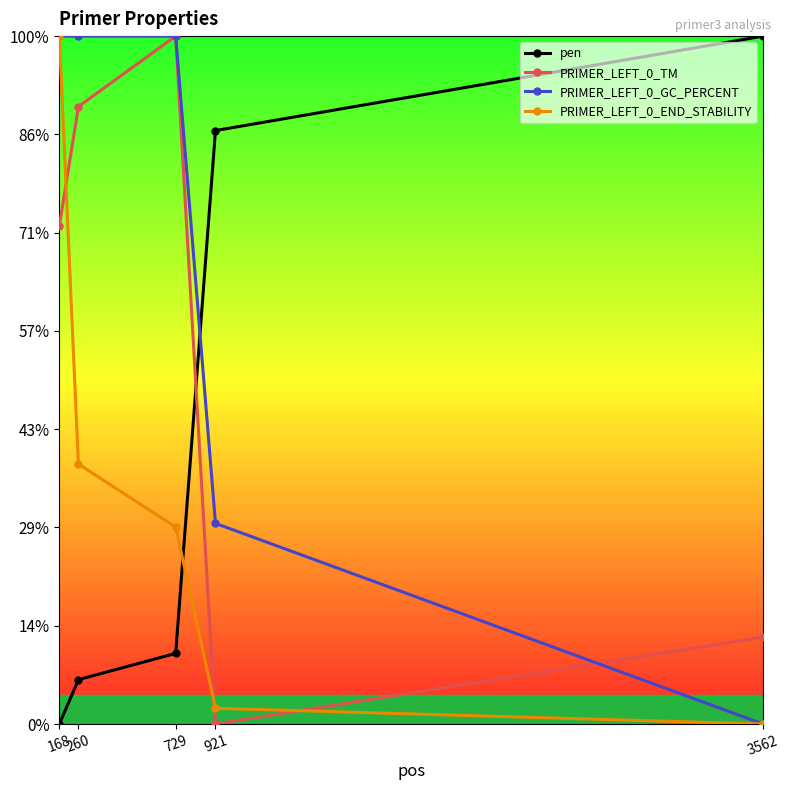

True or false: PRIMER_LEFT_0_GC_PERCENT has more than 1 points higher than both neighbors.

False